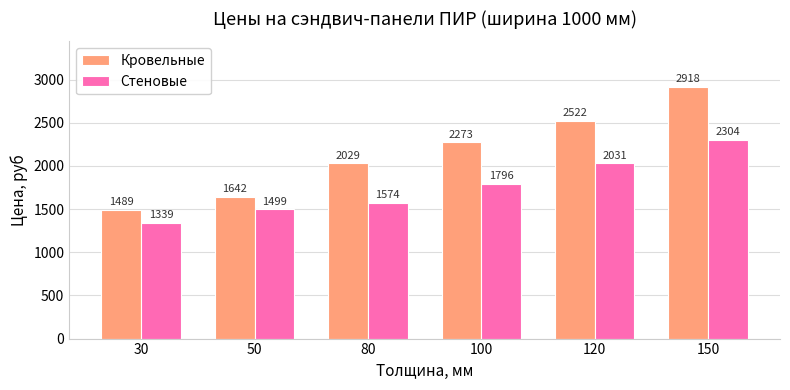

Rank the categories by Стеновые value from highest to lowest.

150, 120, 100, 80, 50, 30